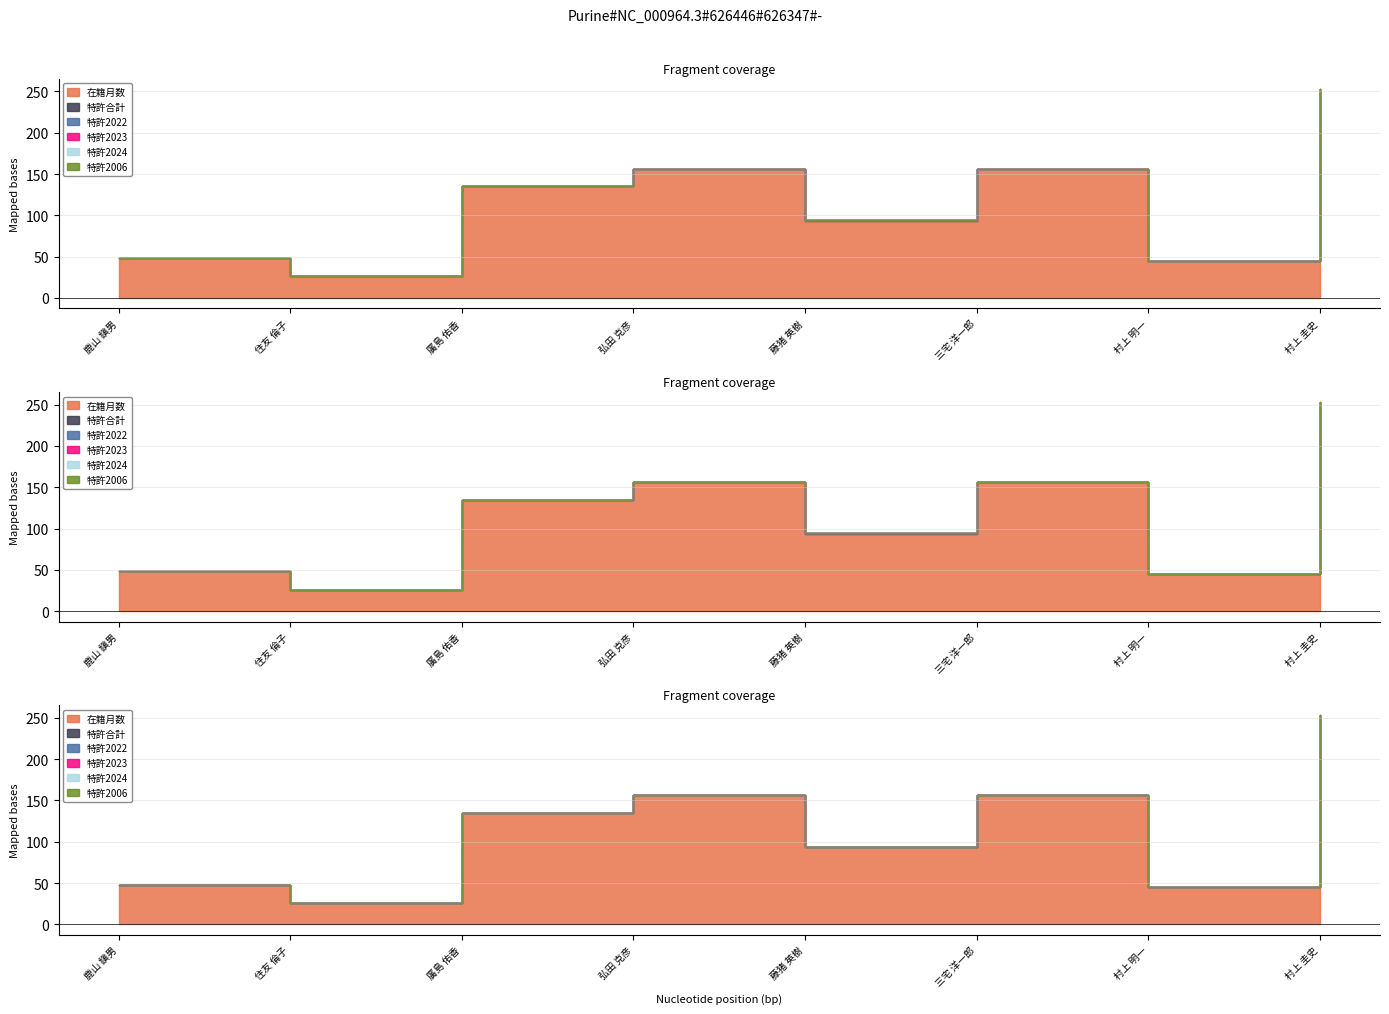

Between 鹿山 鎭男 and 弘田 克彦, which is larger?

弘田 克彦